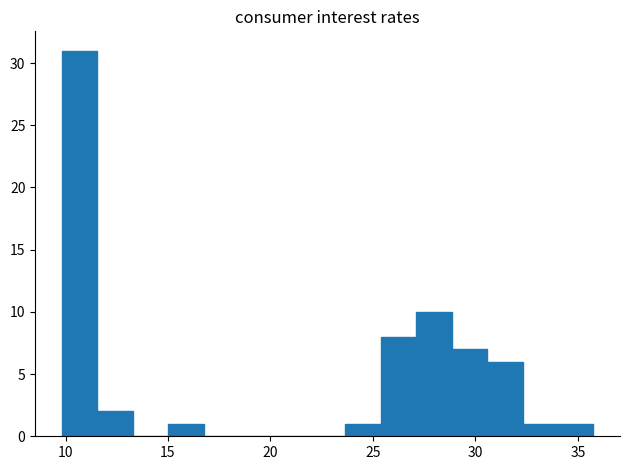

Around what value on the x-axis is the tallest bar? Give the approximate position of its centre, as read against the axis.

10.5